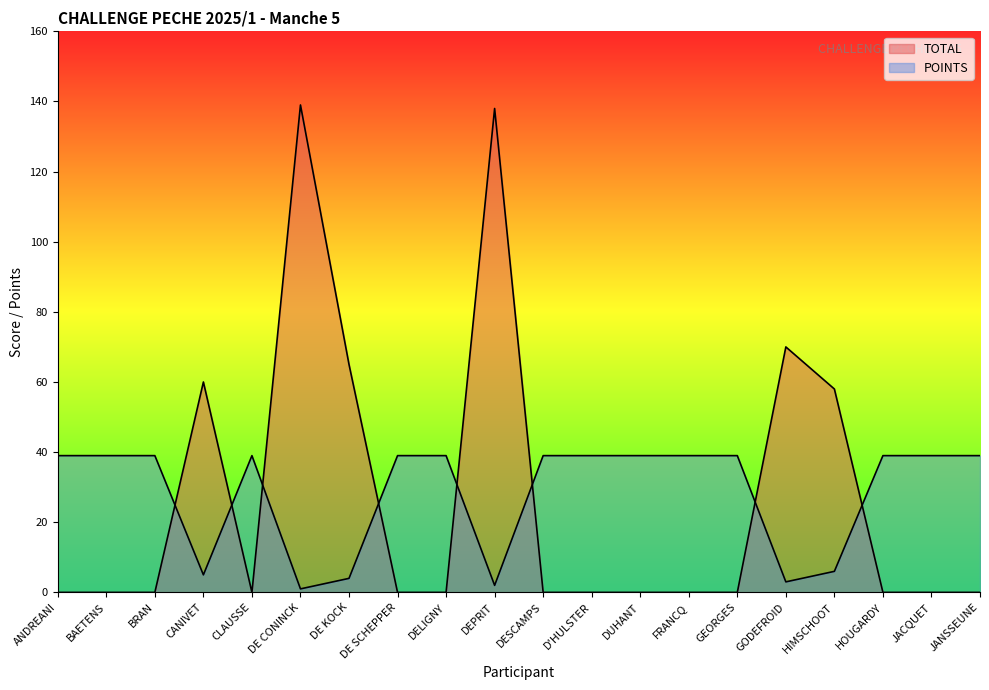

In POINTS, how many points are higher than both neighbors (excluding endpoints)?

1